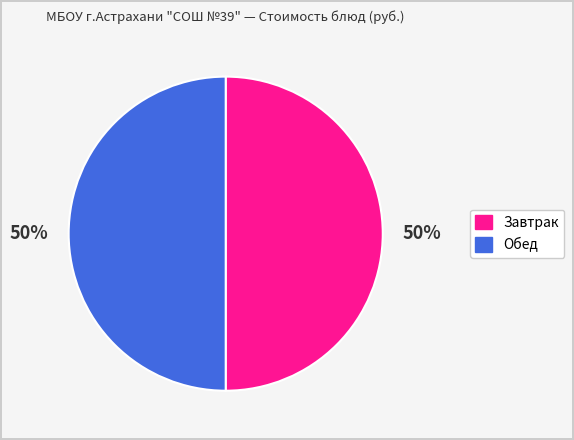

To the nearest percent, what is the average slice percentage?

50%